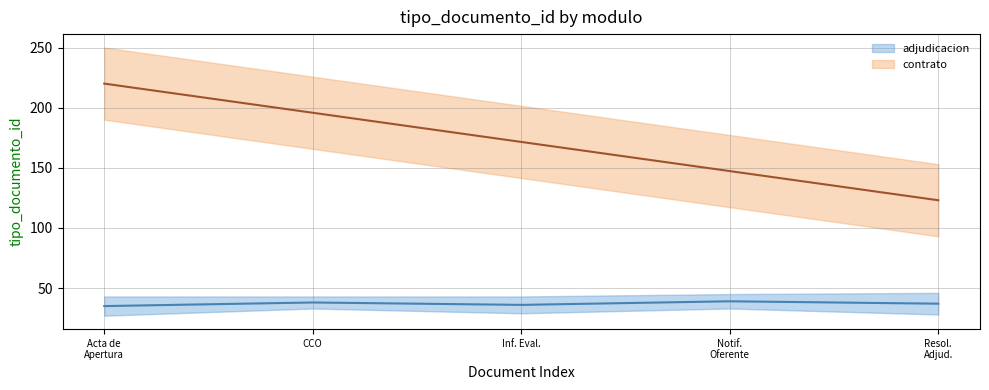

What position from the right is CCO?

4